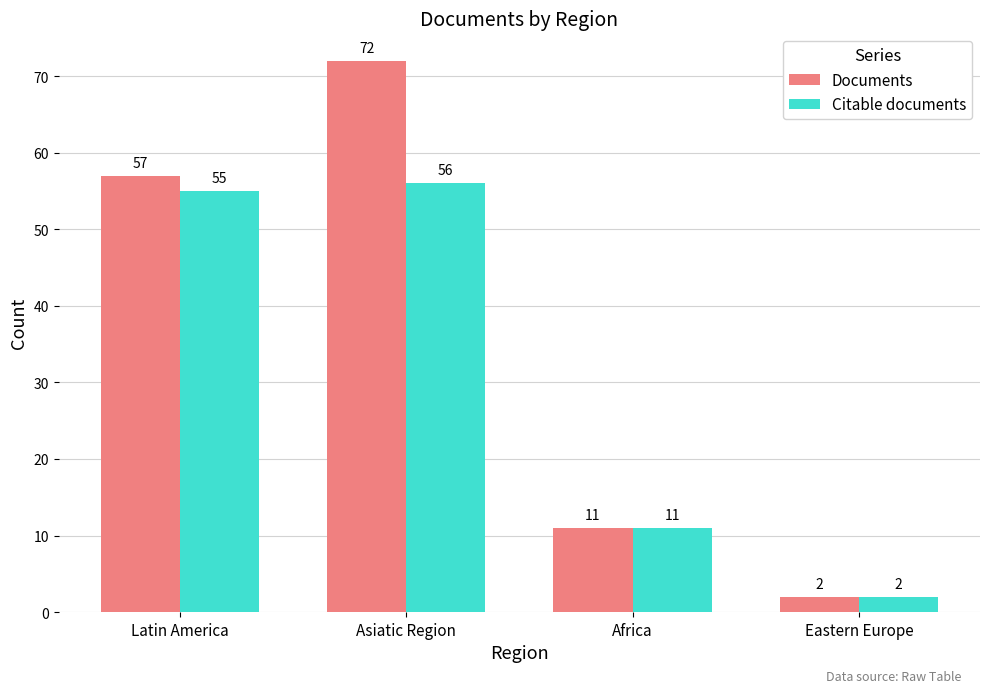

Count the number of categories in the chart.

4